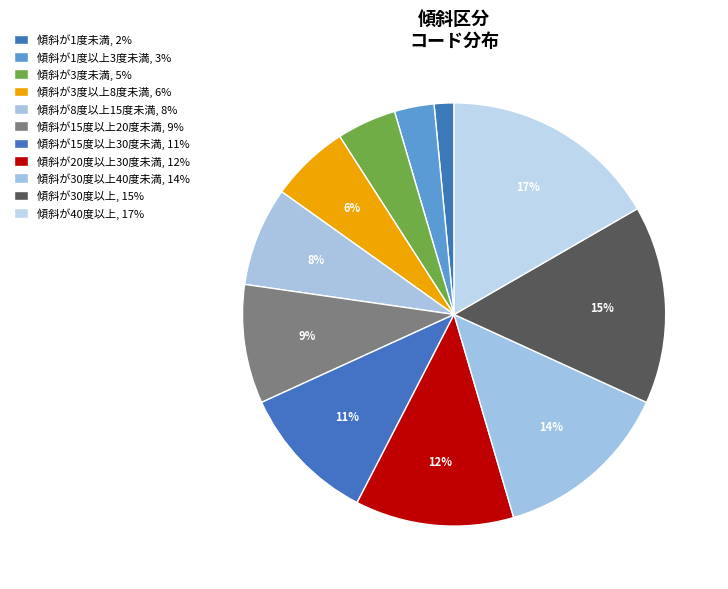

How many segments does this pie chart have?

11